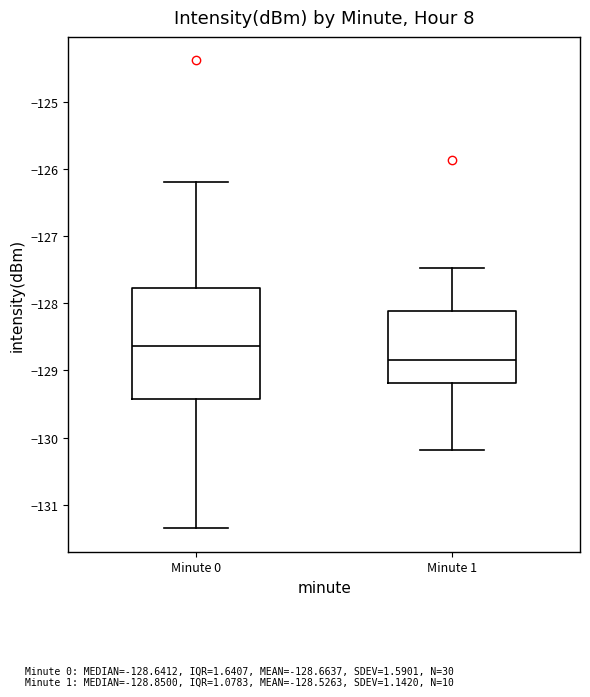

Comparing the boxes themselves (not the whiskers), which one is the tallest?

Minute 0